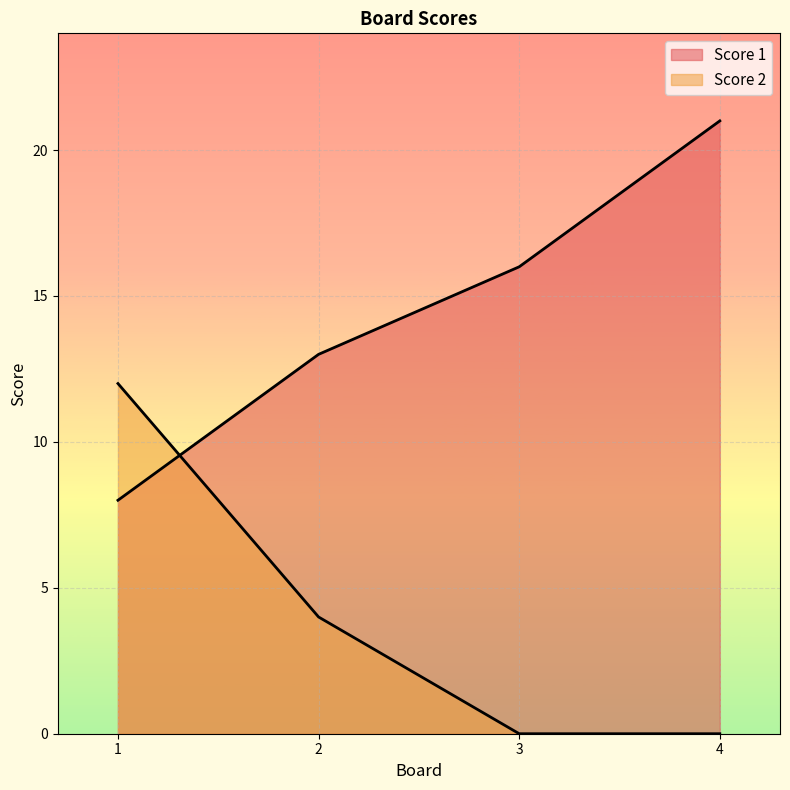

Between which two adjacent categories do Score 2 and Score 1 first intersect?

1 and 2